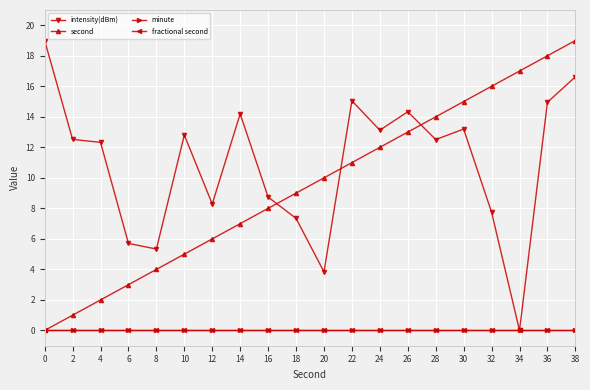

The value of intensity(dBm) at 4 is 12.3. True or false?

True